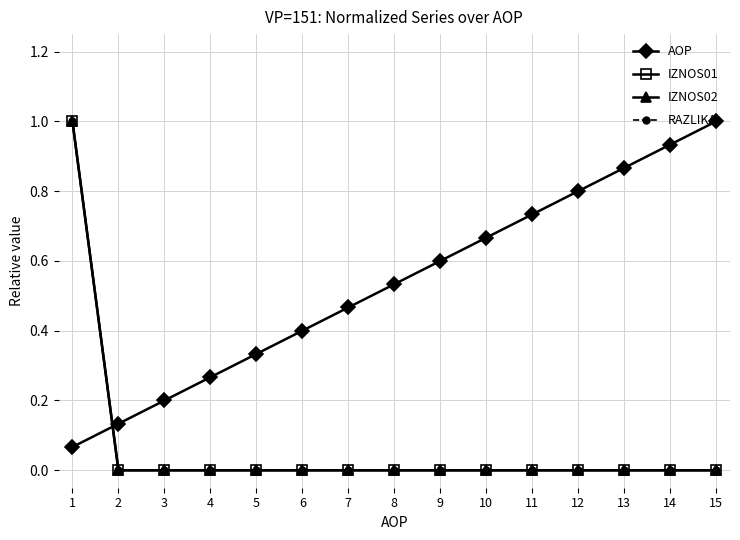

Does the chart have visible grid lines?

Yes